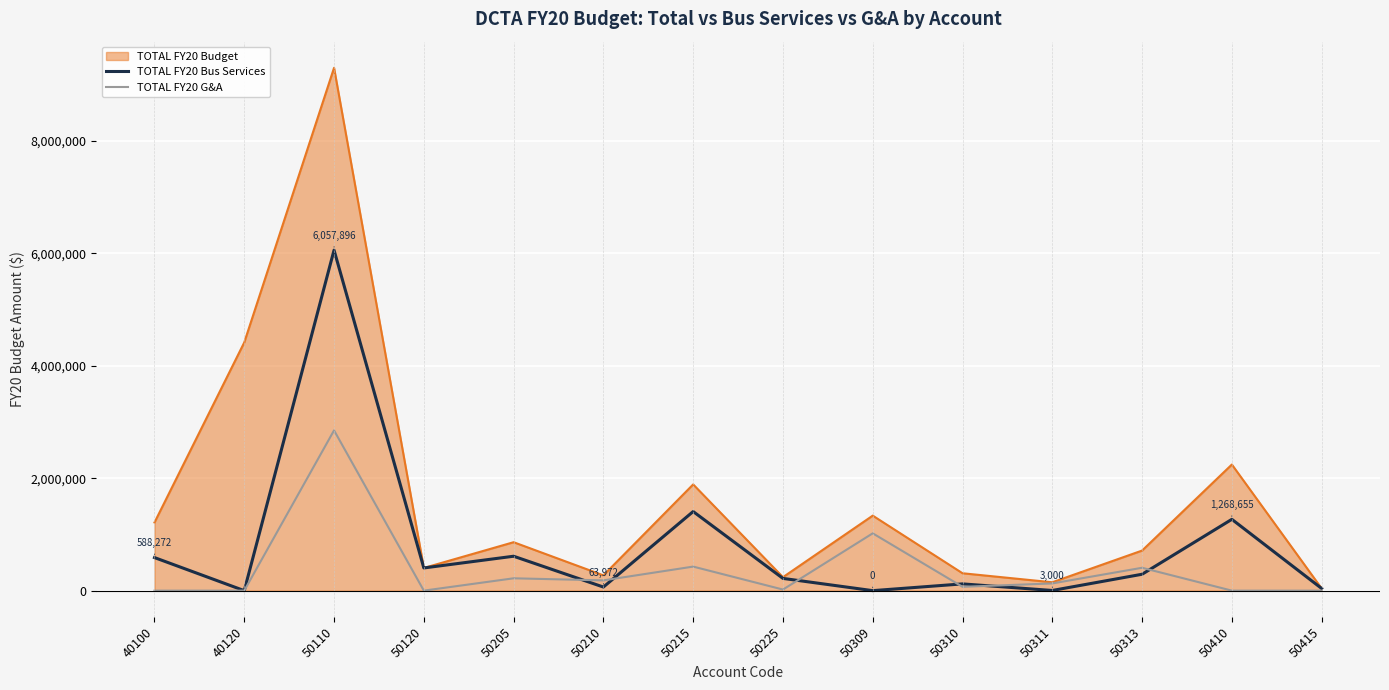

What is the sum of all TOTAL FY20 Bus Services values?

11072778